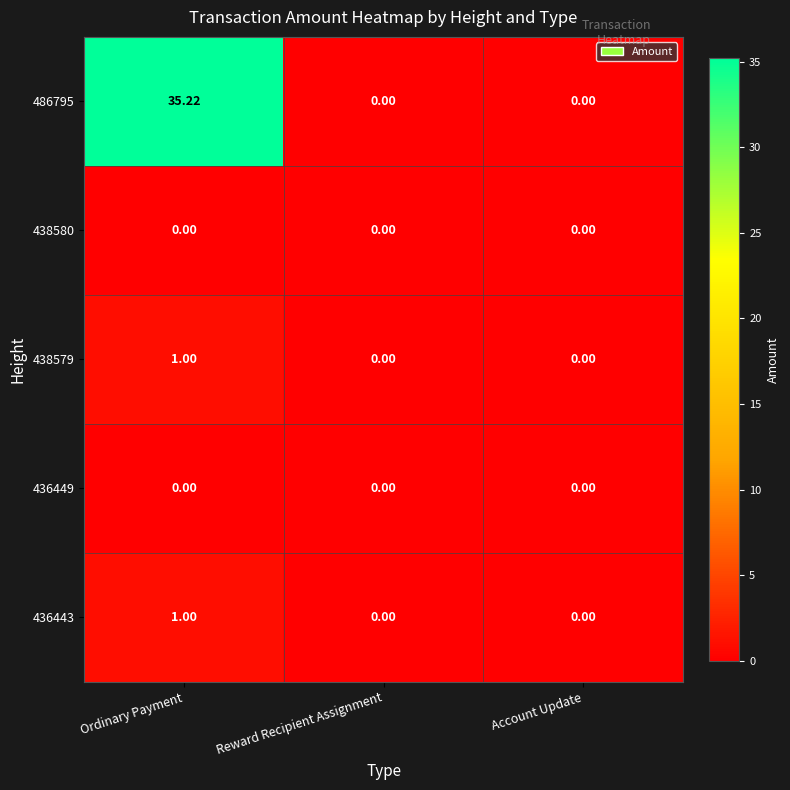

At which category is the sum across all series the highest?

Ordinary Payment